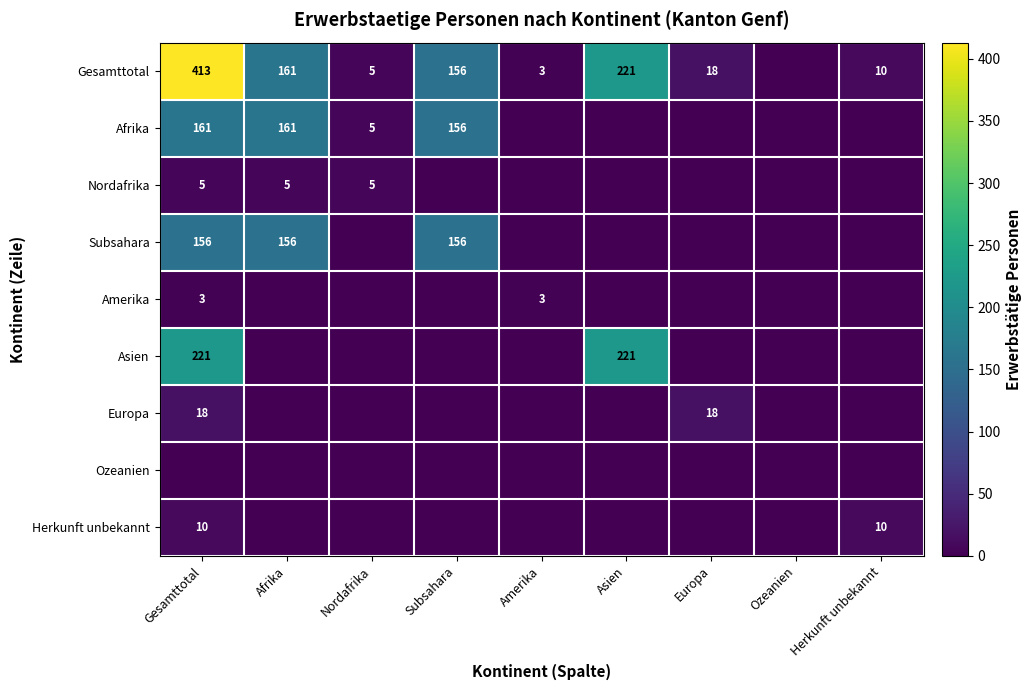

Is it true that Herkunft unbekannt equals 13 at Herkunft unbekannt?

False